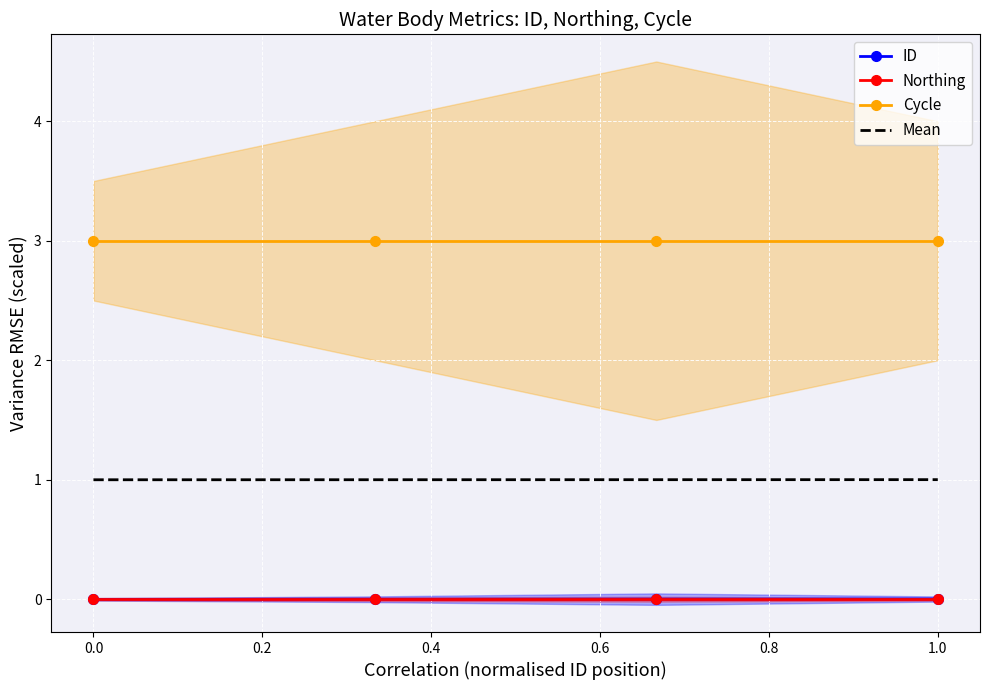

True or false: Northing and Mean intersect in this chart.

False